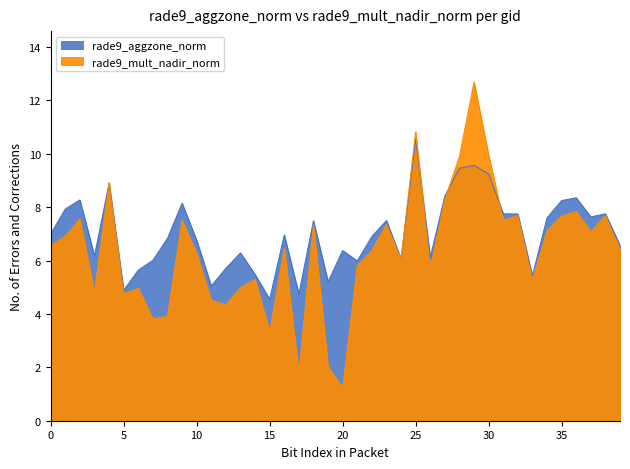

How many times do rade9_mult_nadir_norm and rade9_aggzone_norm cross each other?

5